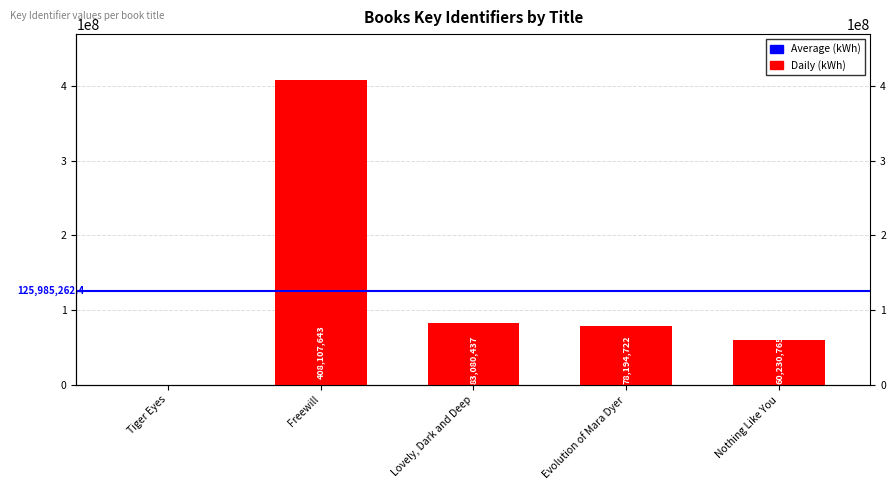

Where is the data nearest to the value 204210194?

Lovely, Dark and Deep